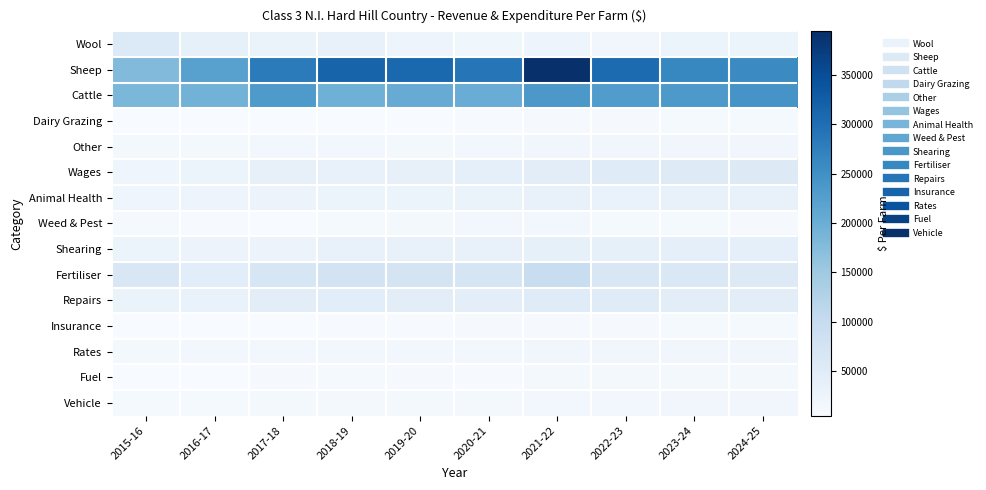

Which series has the largest total across all categories?

Sheep